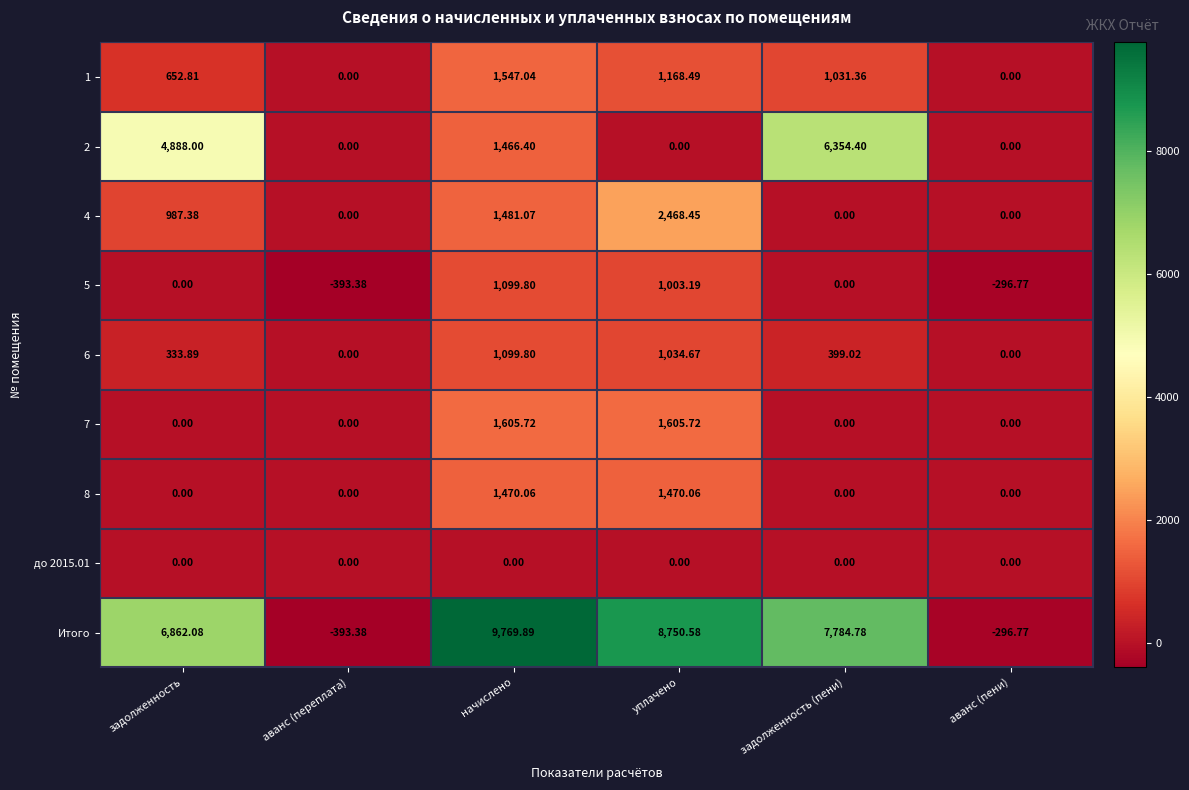

At which label does Итого reach its peak?

начислено